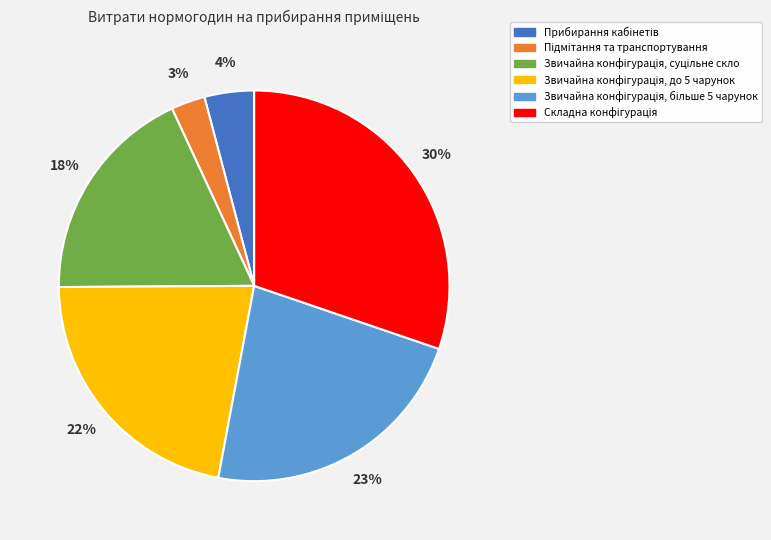

Is there any slice that represents more than half of the pie?

No